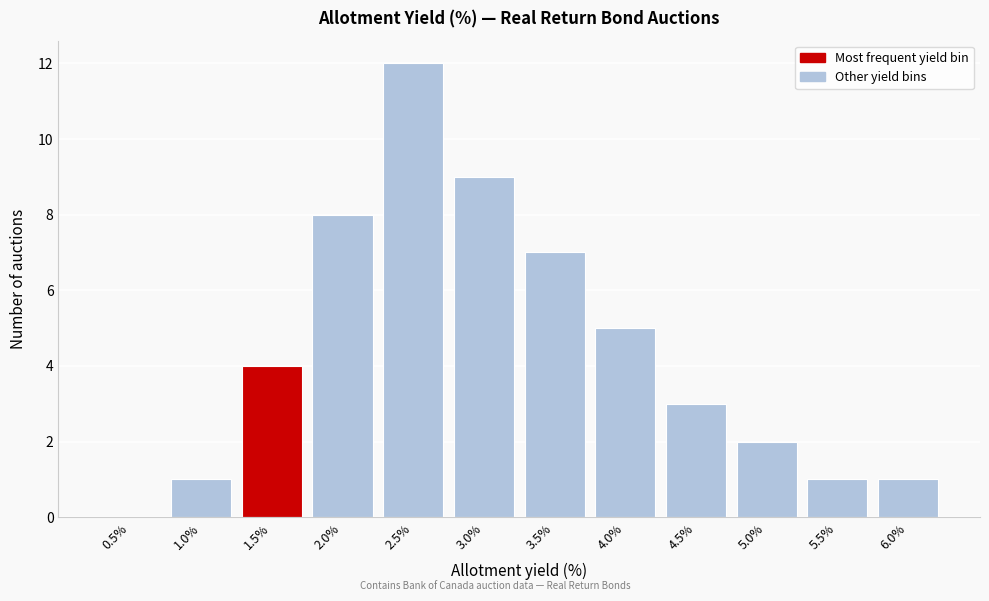

Reading left to right, extract all data points from this chart.

0.5%=0	1.0%=1	1.5%=4	2.0%=8	2.5%=12	3.0%=9	3.5%=7	4.0%=5	4.5%=3	5.0%=2	5.5%=1	6.0%=1